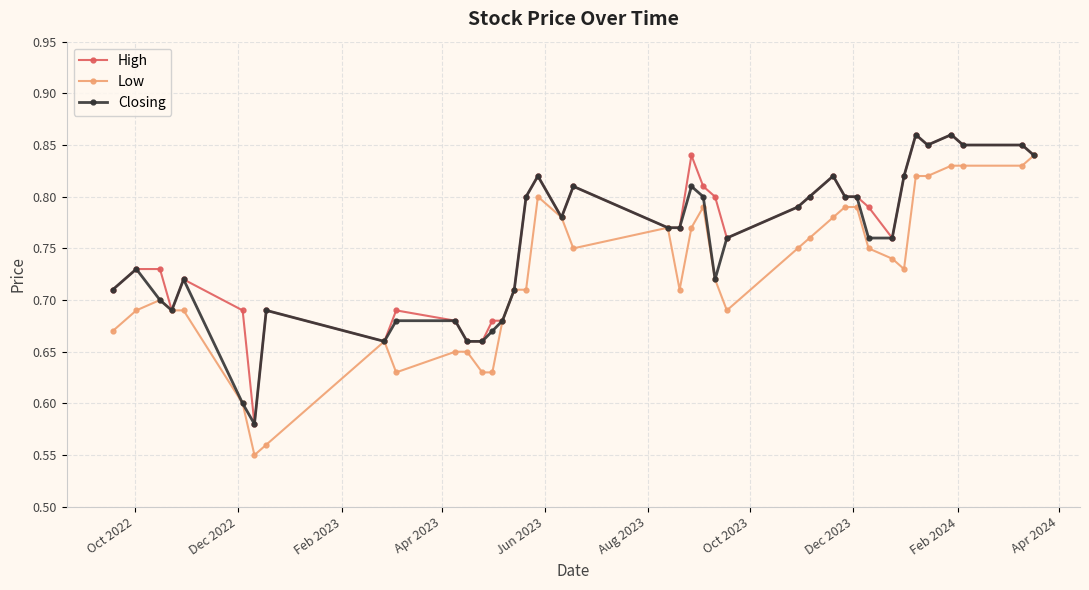

How many lines are shown in the chart?

3